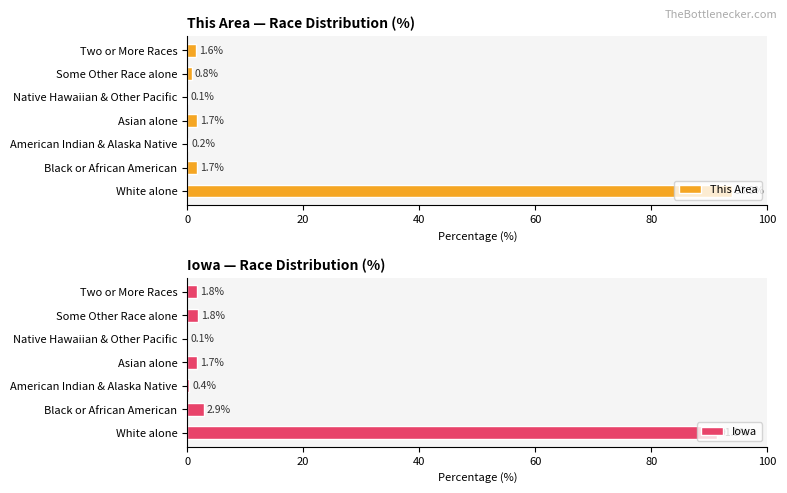

What is the maximum value for This Area?

93.9